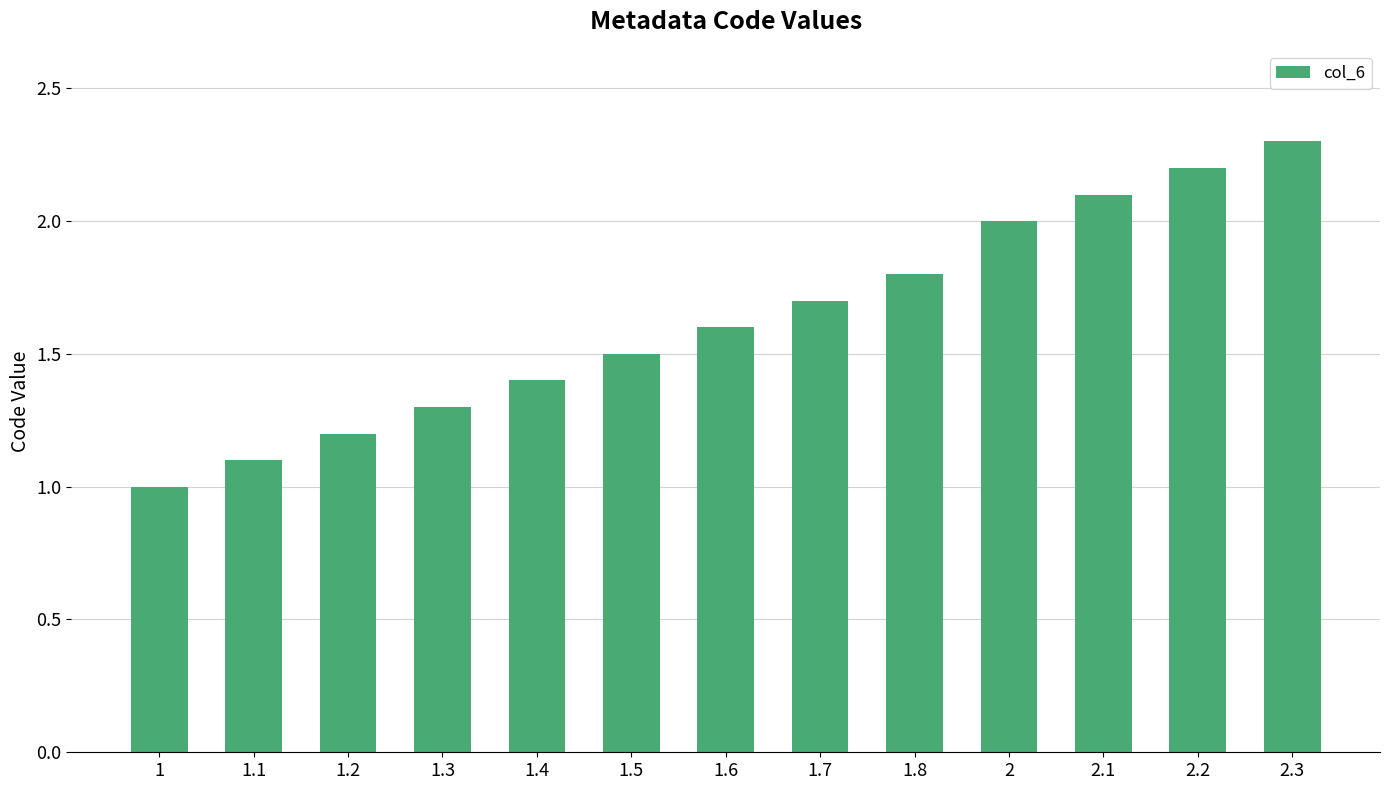

Is it true that the value at 1.3 is 1.9?

False